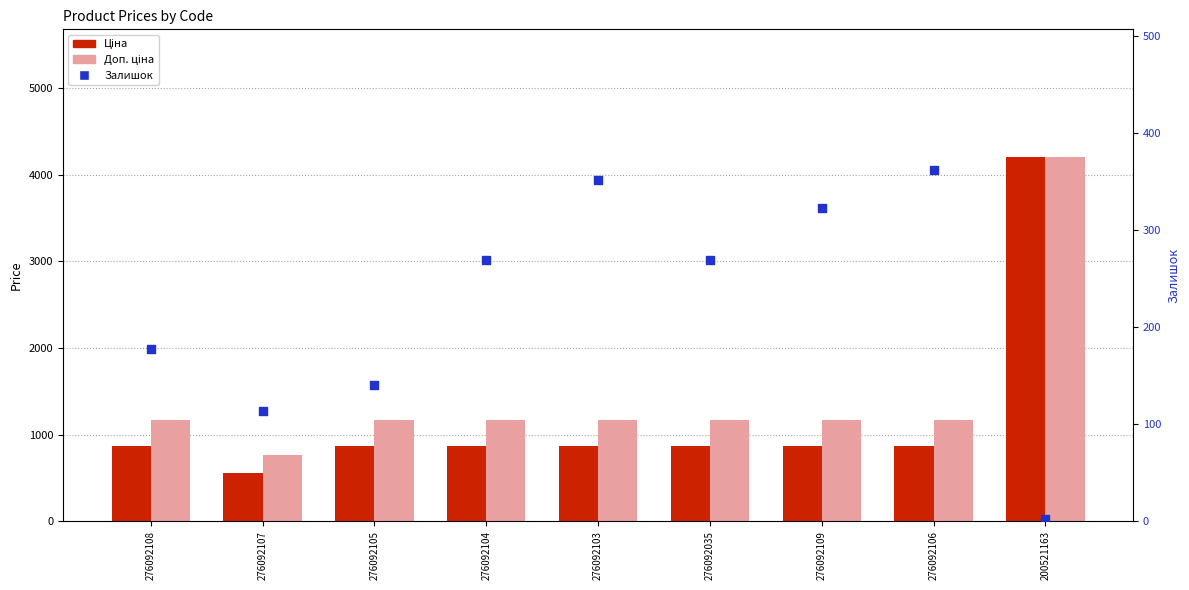

What is the total value across all series at 276092108?

2209.1